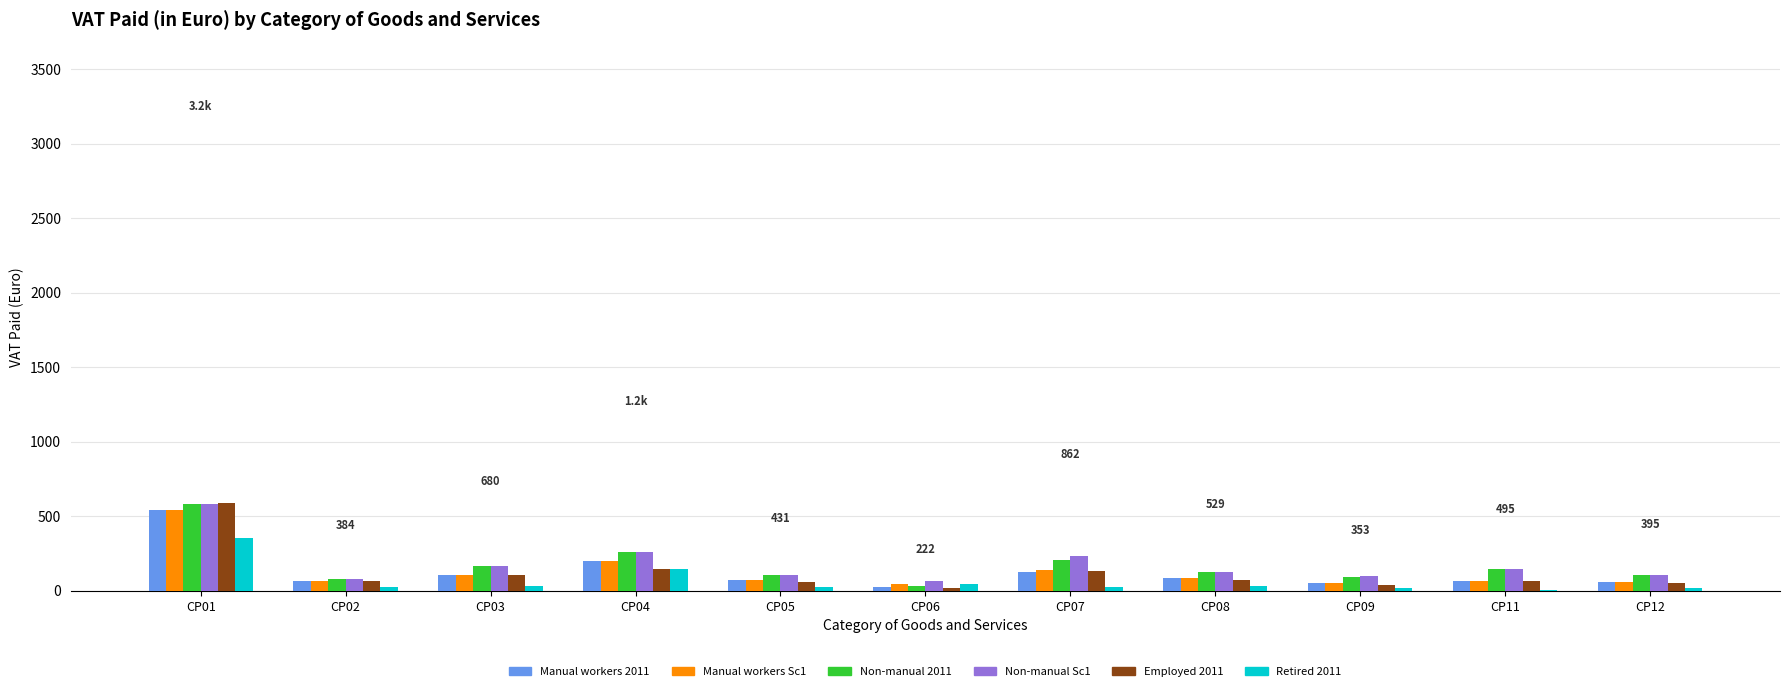

Which category has the highest value in the Non-manual 2011 series?

CP01